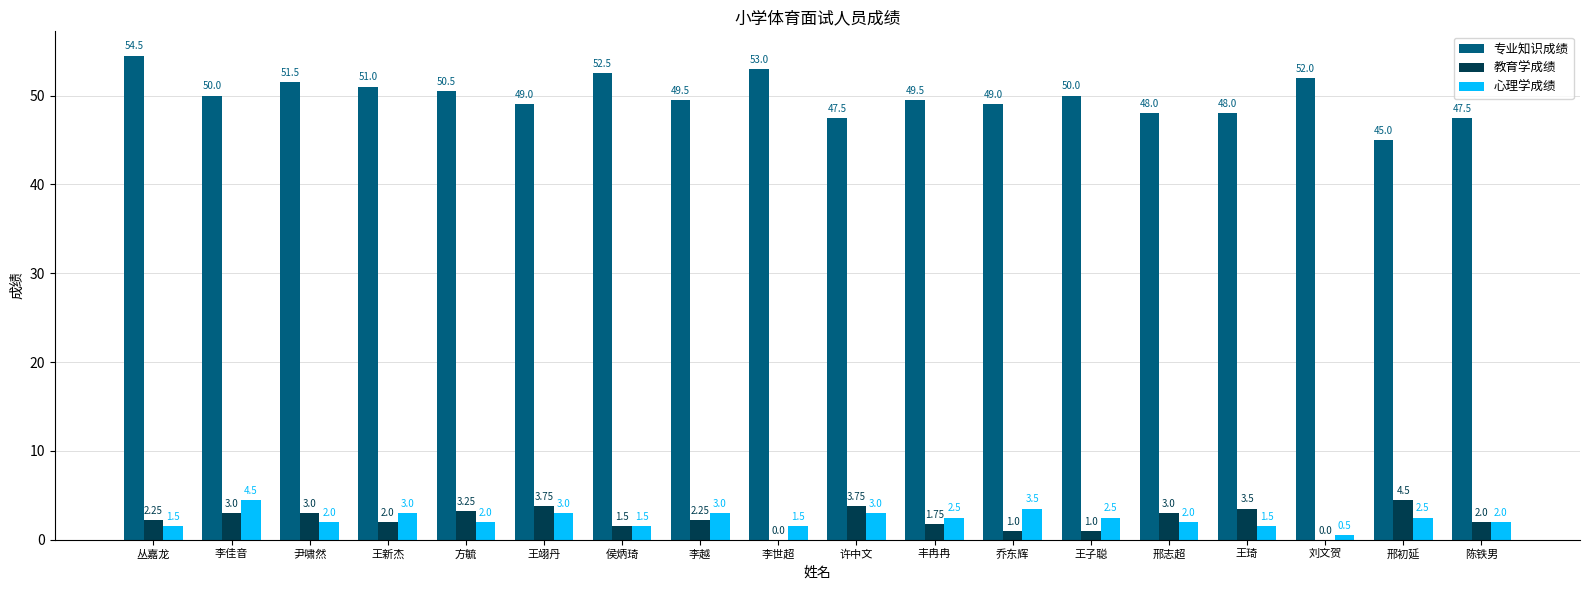

Count the number of data series in this chart.

3